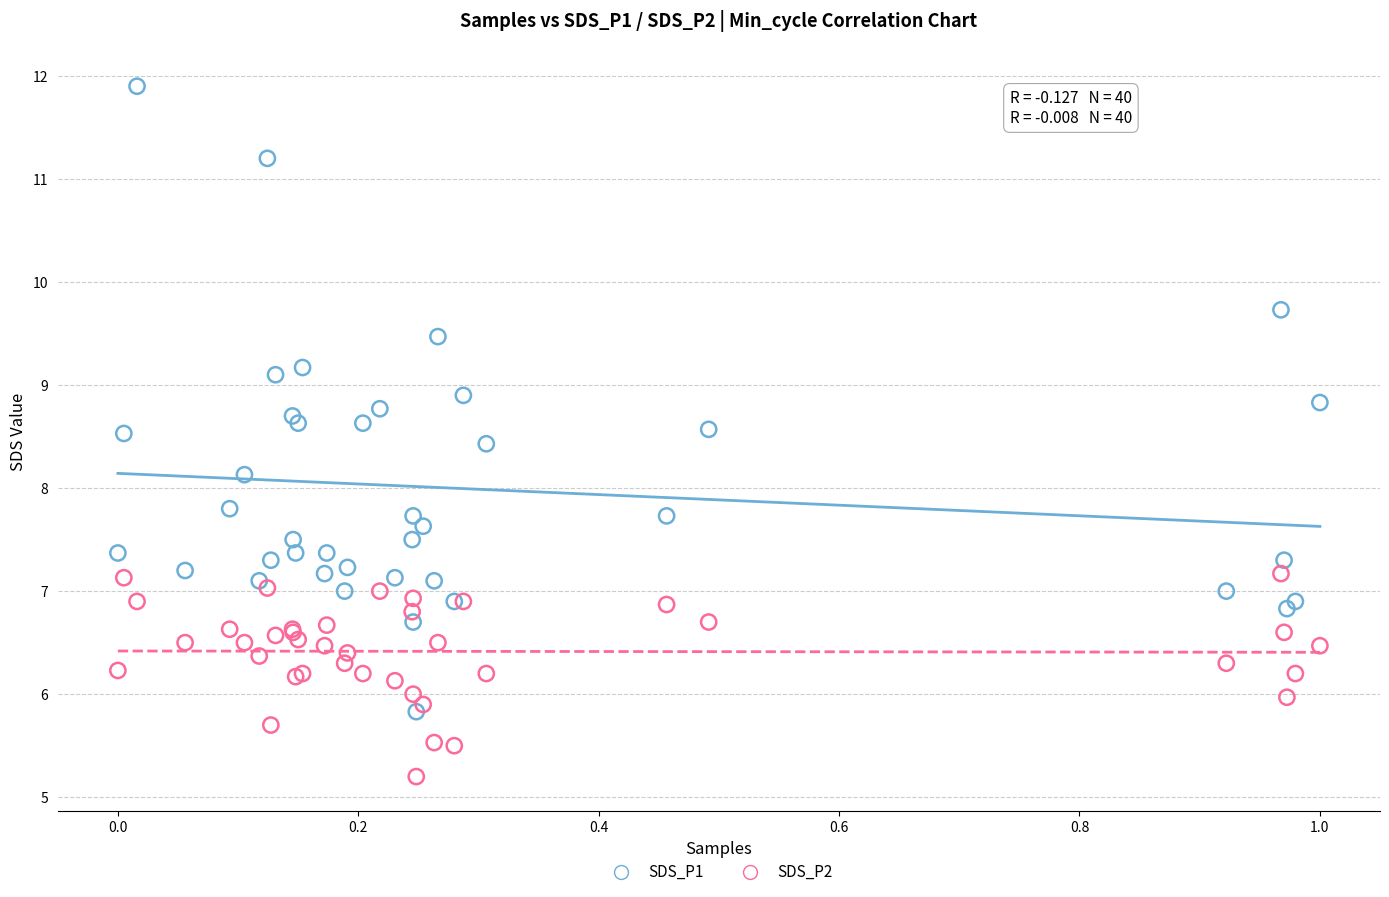

Which series contains the highest Y value?

SDS_P1